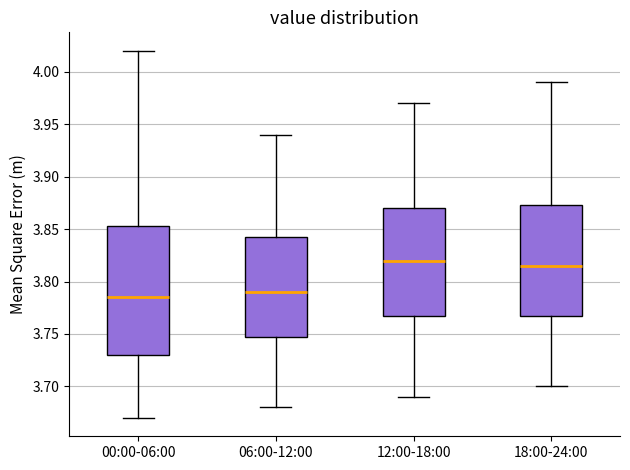

Which box is the tallest, from its lower edge to its upper edge?

00:00-06:00